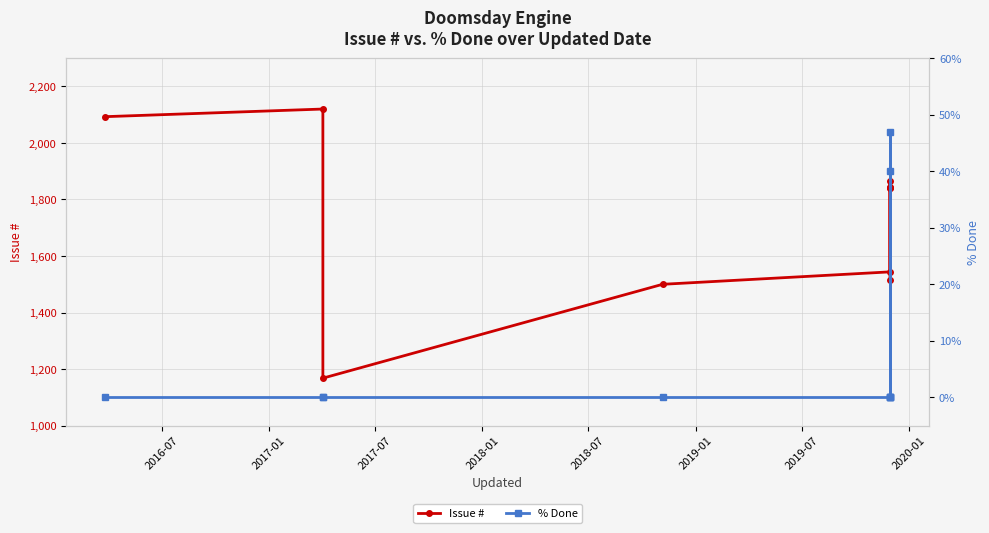

What is the difference between the % Done values at 2019-01 and 2020-01?

40